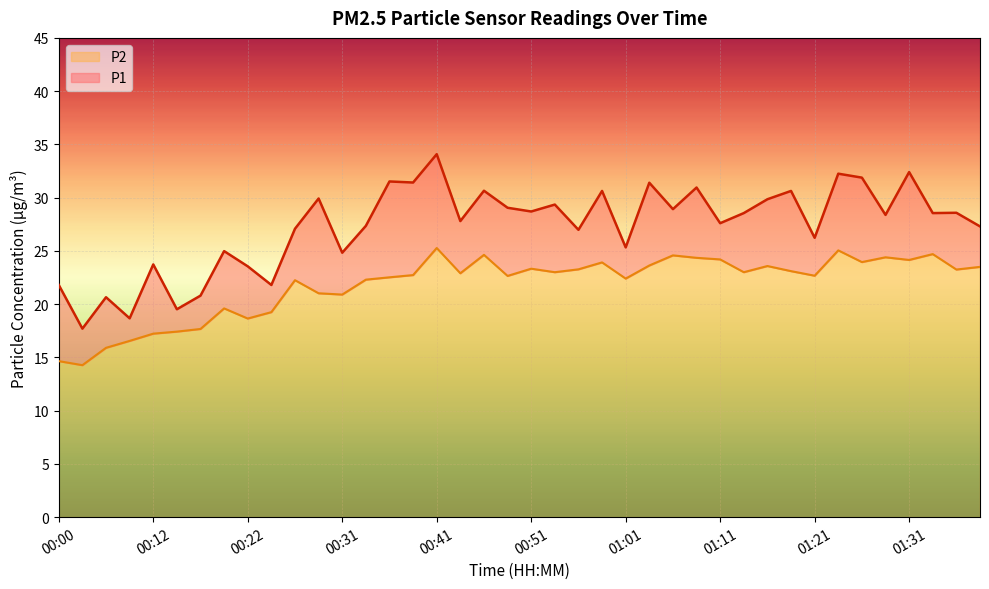

What position from the left is 01:06?

27